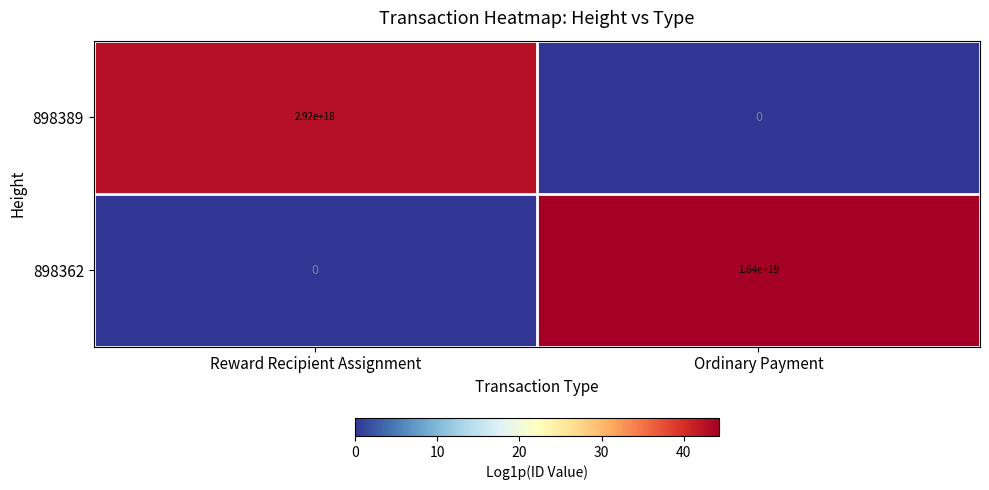

Which series has the largest total across all categories?

898362